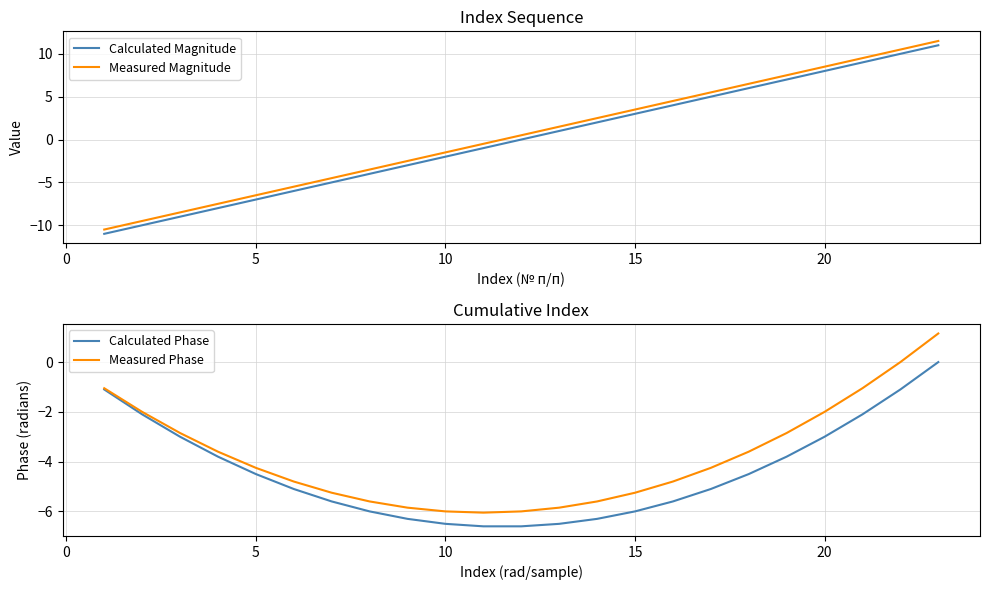

How many times do Calculated Magnitude and Calculated Phase cross each other?

1